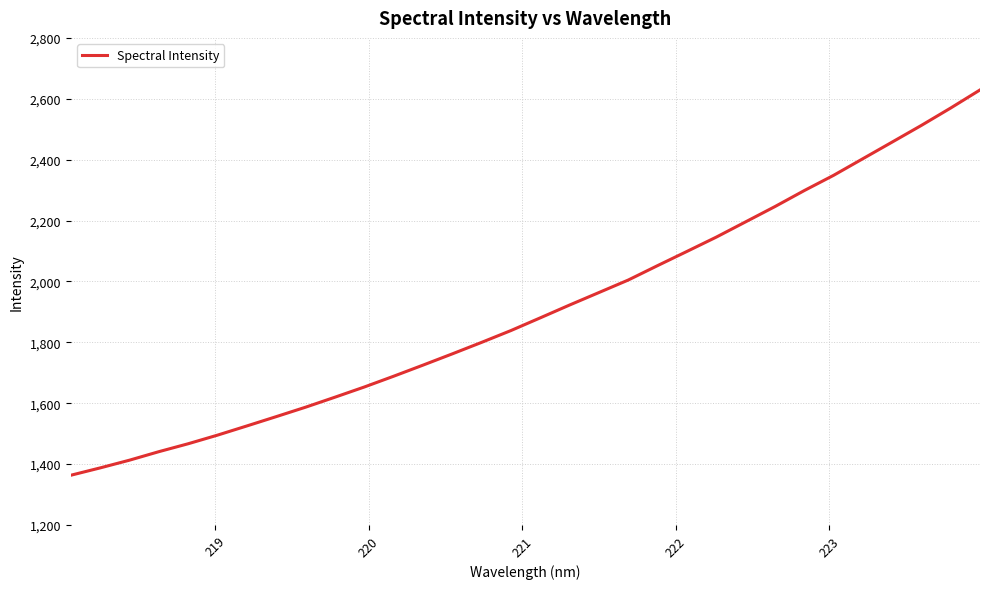

What is the difference between the maximum and minimum values?

1265.8